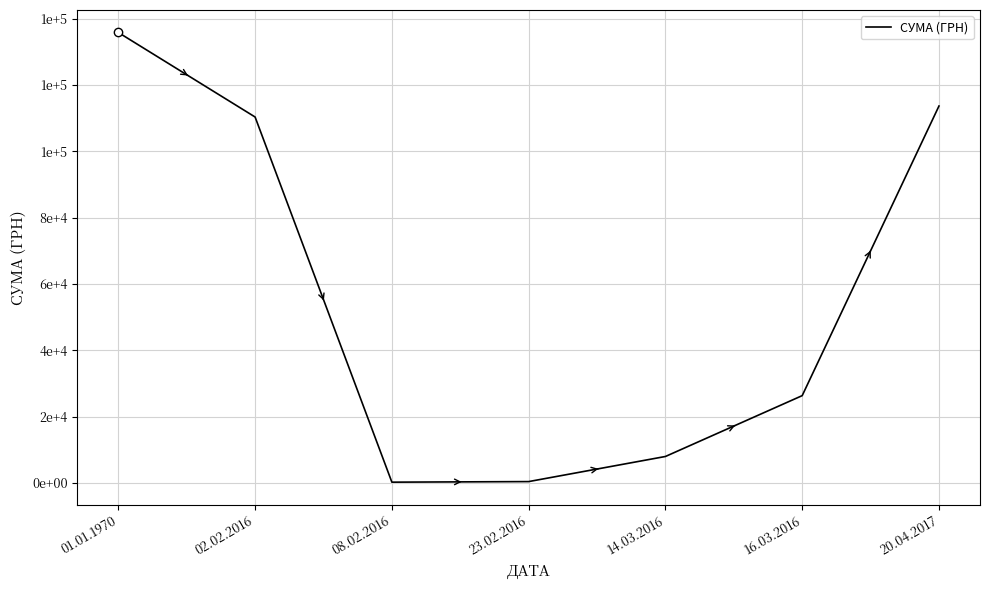

What is the label of the 4th point from the right?

23.02.2016